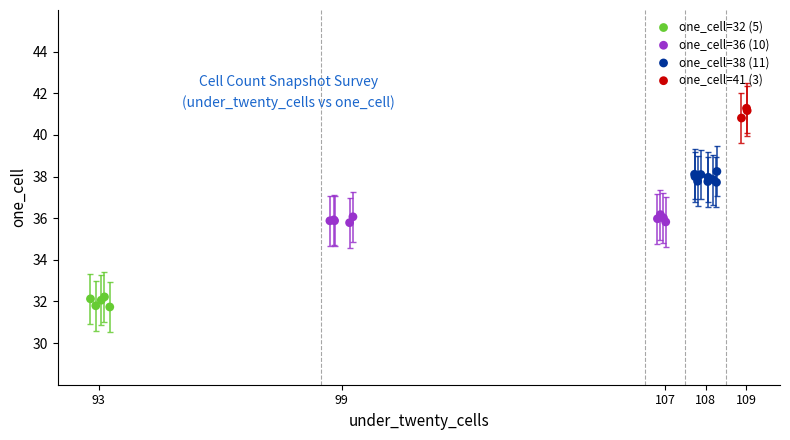

Which series contains the highest Y value?

one_cell=41 (3)